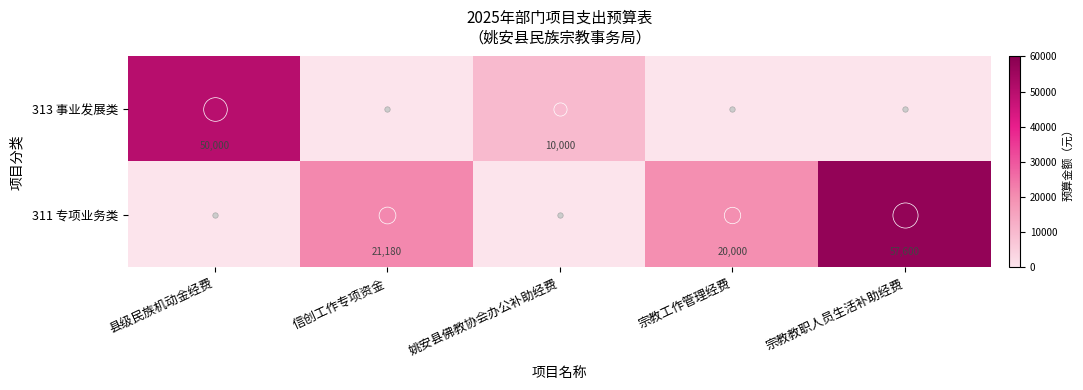

At which label does 311 专项业务类 first exceed 20000?

信创工作专项资金